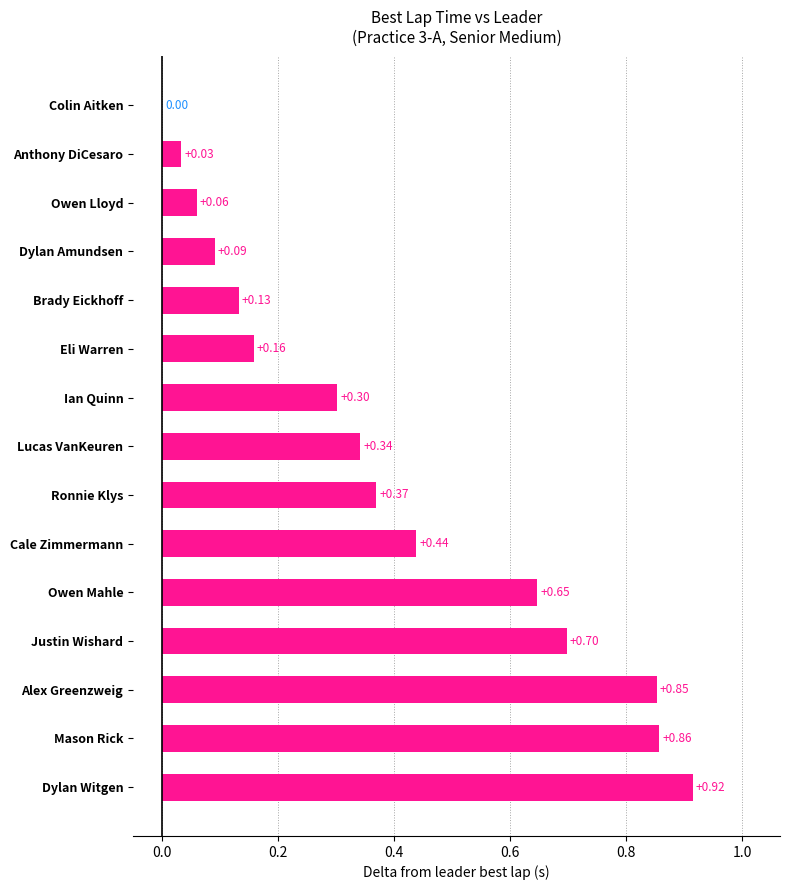

Which has a higher value, Justin Wishard or Ronnie Klys?

Justin Wishard